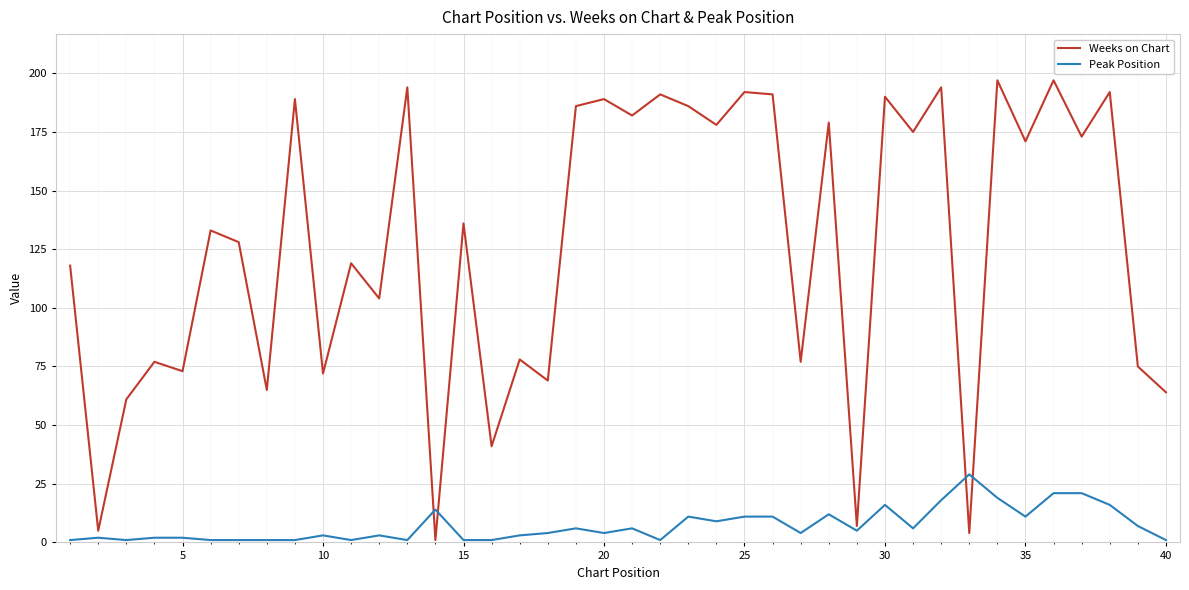

What is the minimum value for Weeks on Chart?

1